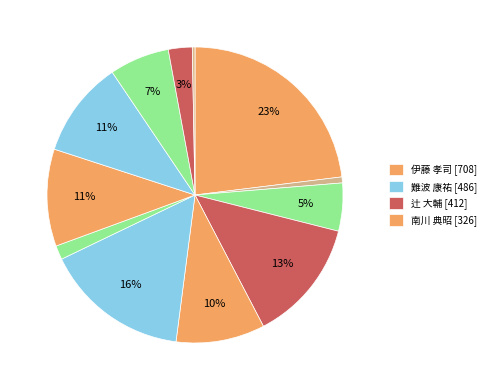

Rank the categories by value from lowest to highest.

井貫 晋輔 [9], 大井 高 [20], 古川 和寛 [47], 佐藤 亮太 [80], カランジット サンギータ [161], 田良島 典子 [201], 中山 淳 [298], 吉田 昌裕 [324], 南川 典昭 [326], 辻 大輔 [412], 難波 康祐 [486], 伊藤 孝司 [708]